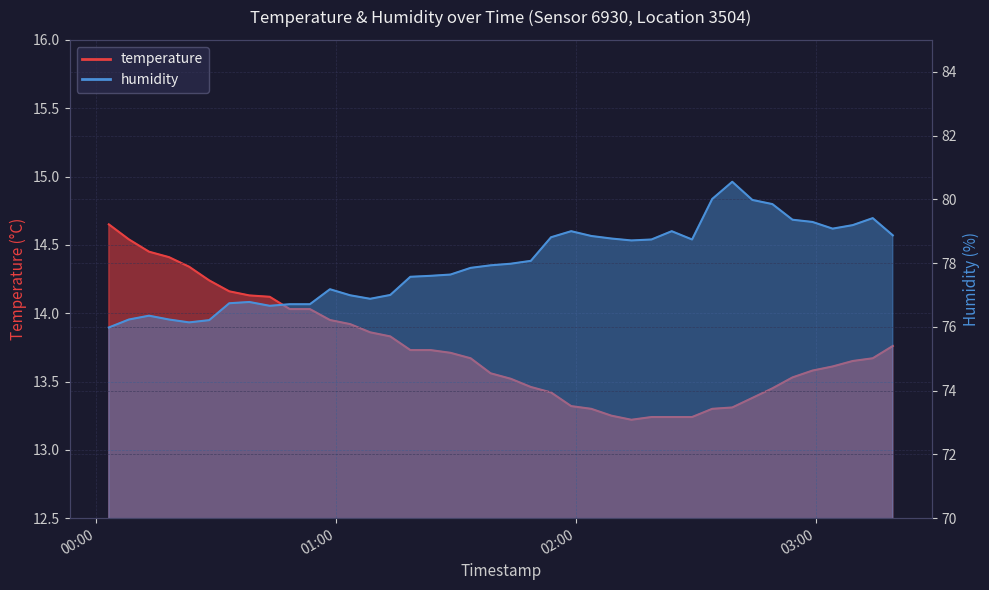

True or false: humidity and temperature intersect in this chart.

False